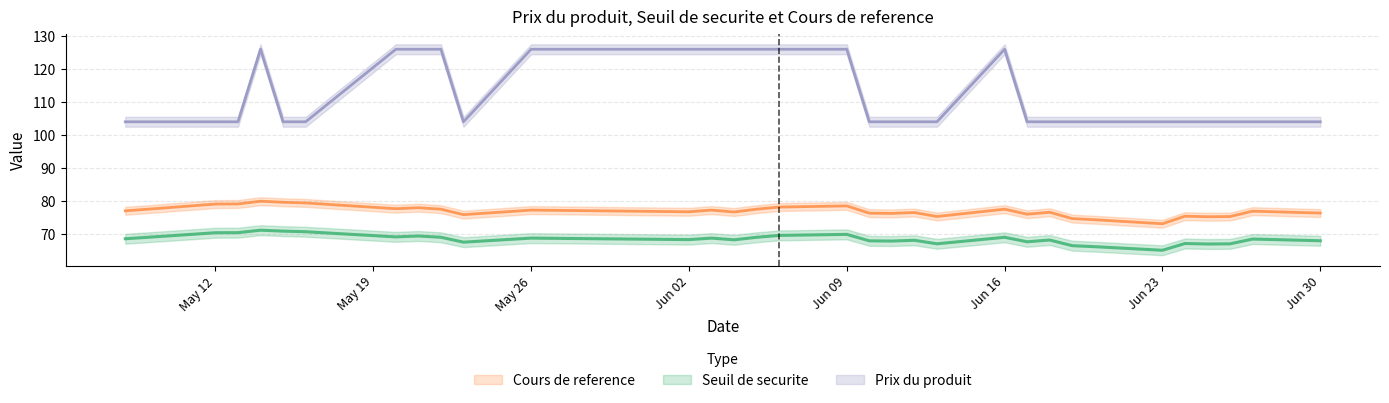

The value of Seuil de securite at 2025-06-06 is 69.5. True or false?

True